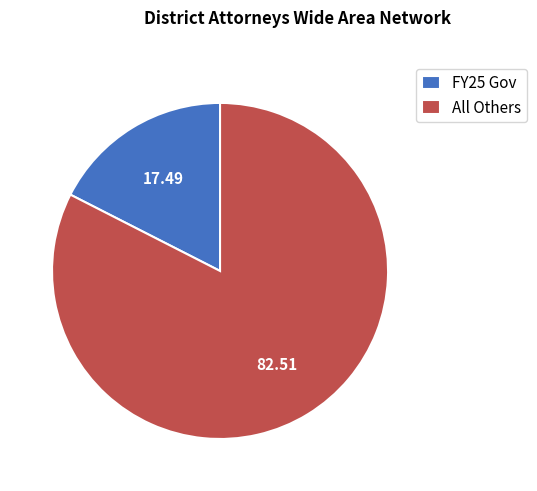

Which has a higher value, FY25 Gov or All Others?

All Others